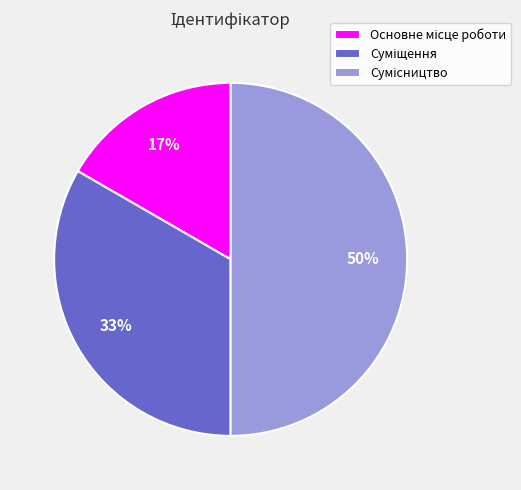

To the nearest percent, what is the difference between the largest and smallest slice percentages?

33%